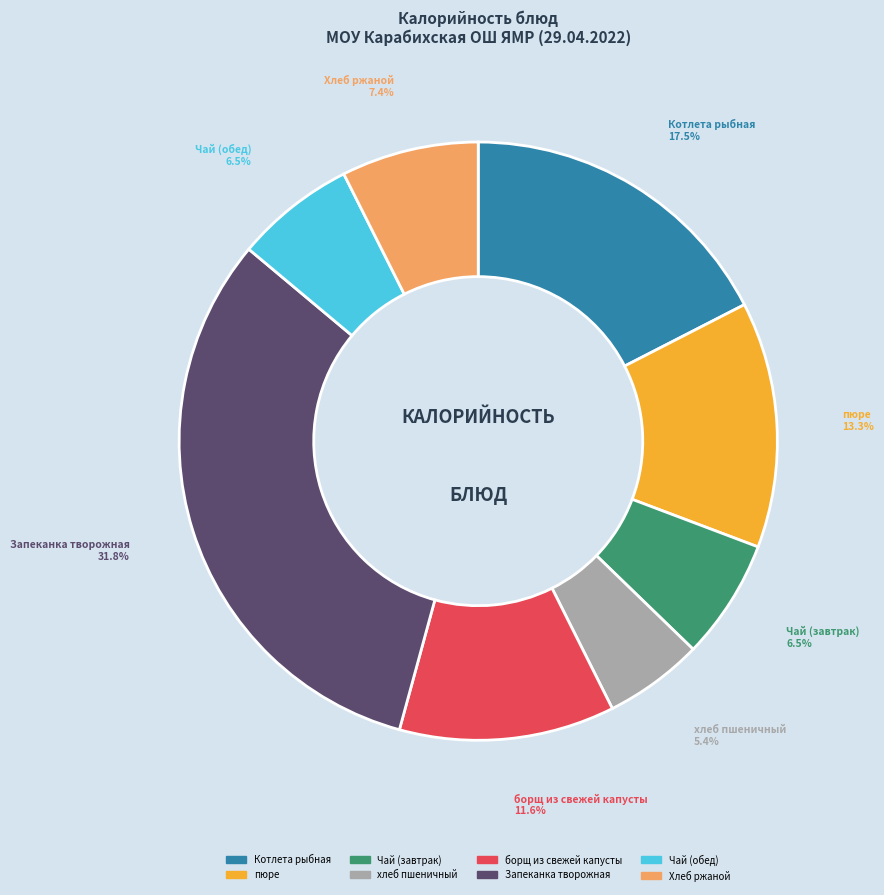

Is борщ из свежей капусты the majority of the pie?

No